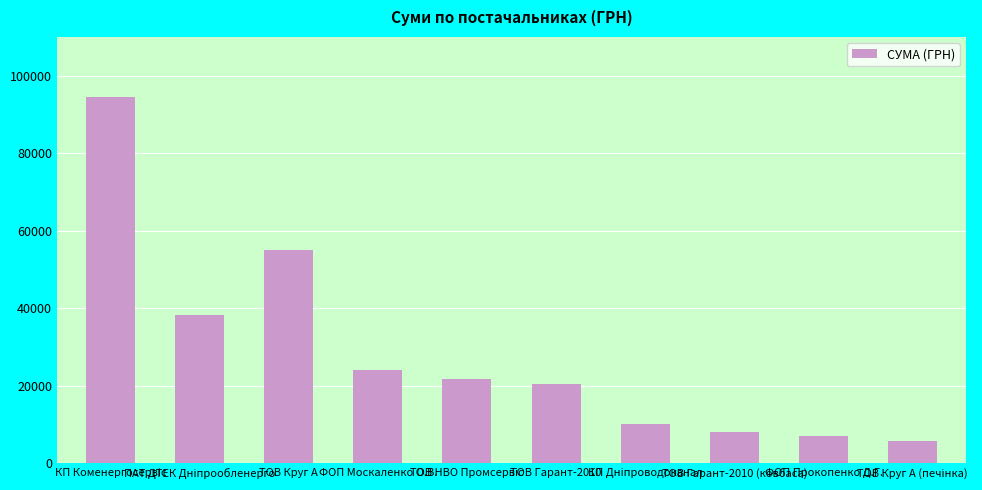

What is the smallest value displayed?

5822.7